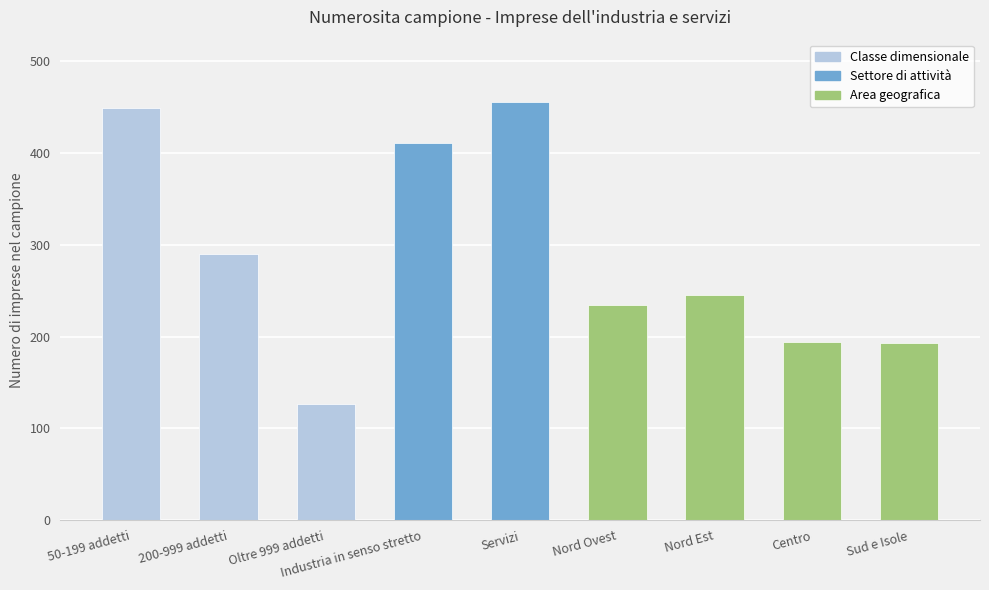

What is the greatest value displayed?

455